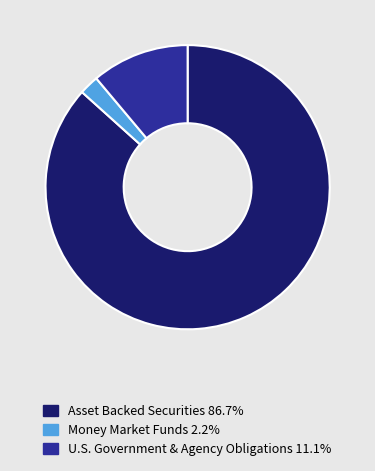

Is there any slice that represents more than half of the pie?

Yes